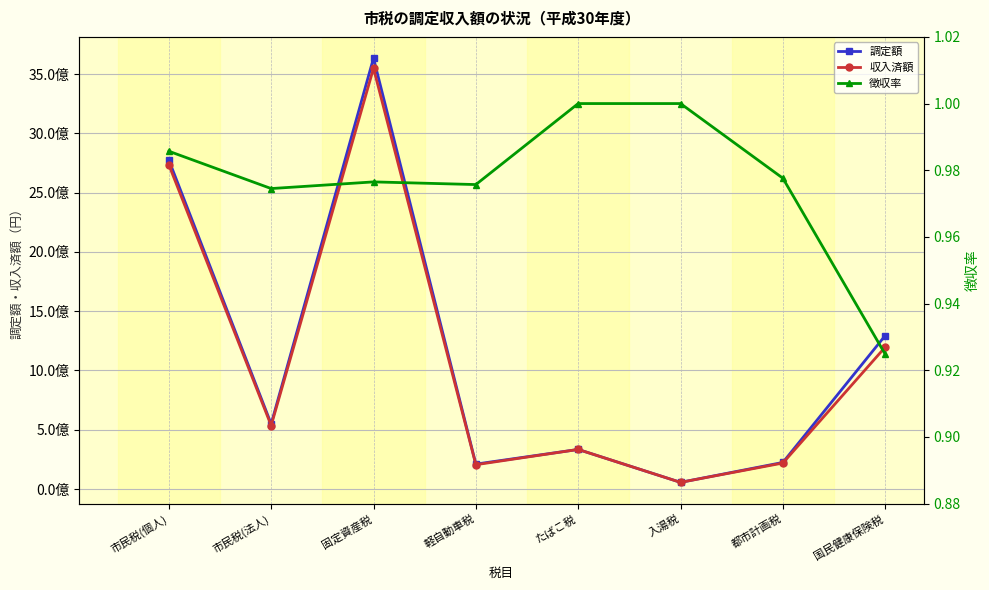

At which category does 収入済額 reach its first local peak?

固定資産税